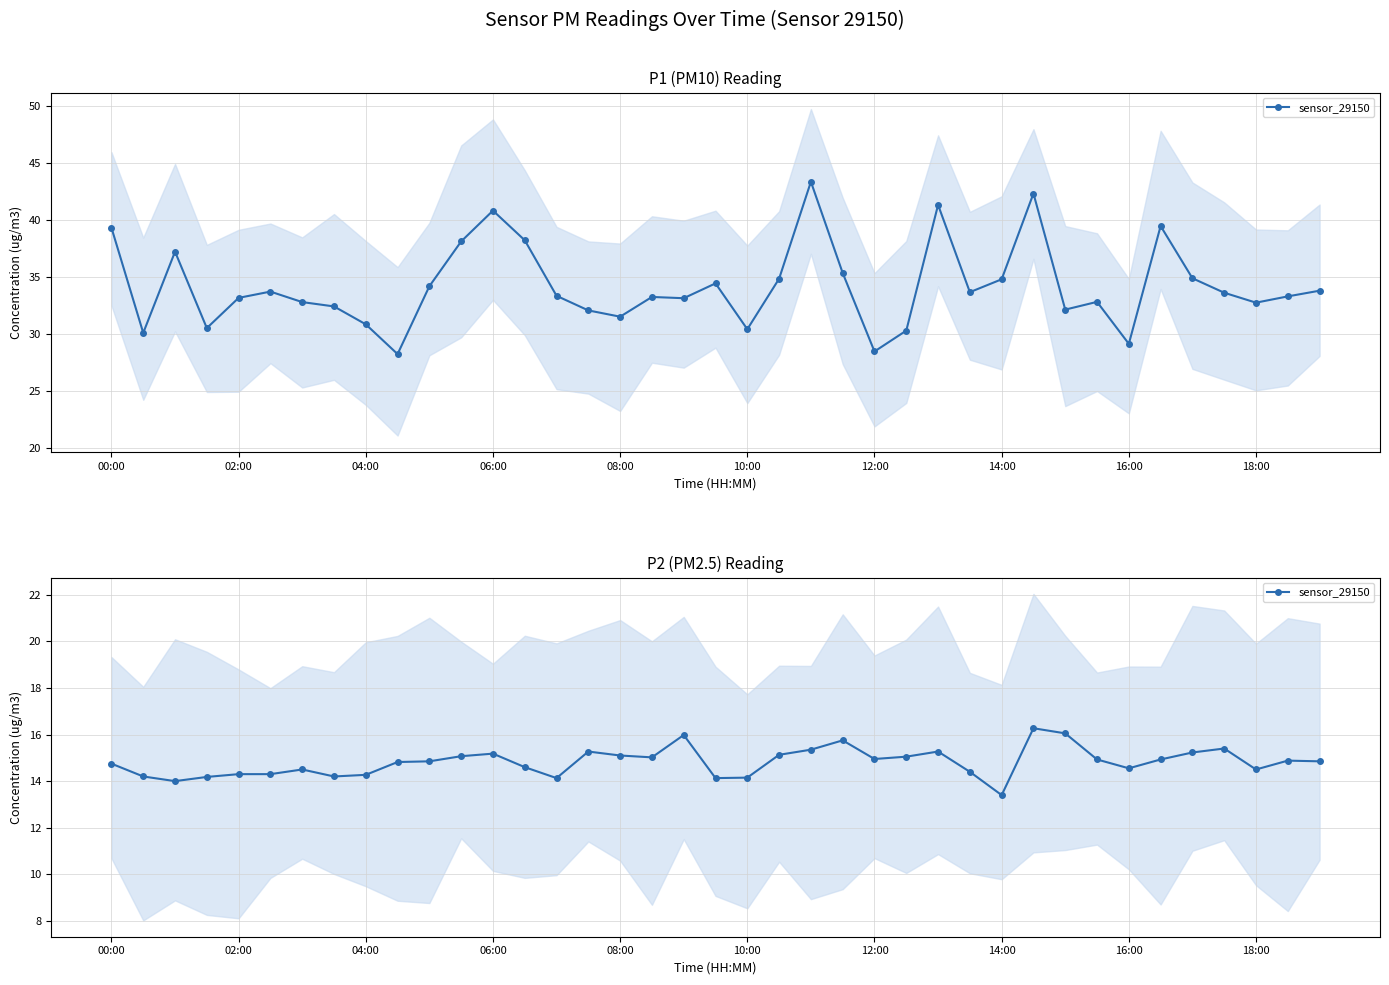

What is the sum of all values?

577.9